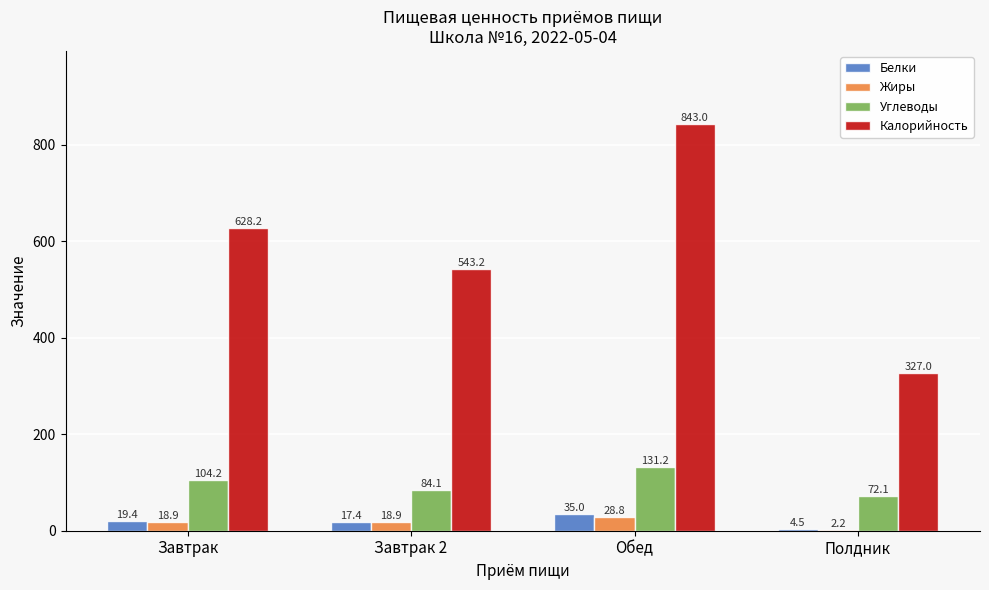

What is the sum of the Калорийность values at Завтрак 2 and Завтрак?

1171.4